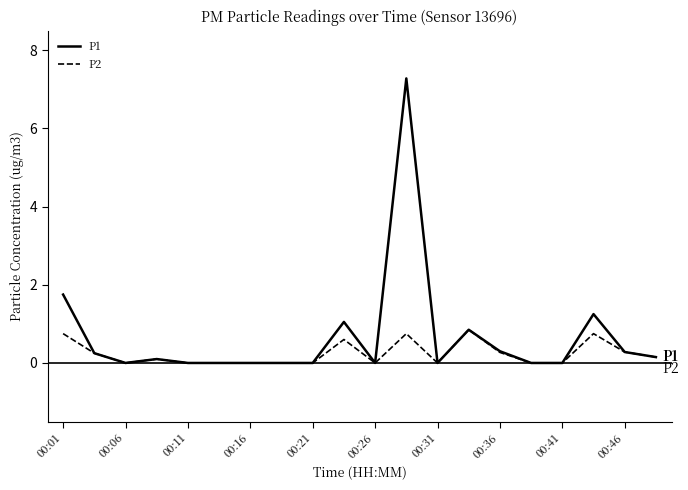

Which series has the widest spread of values?

P1